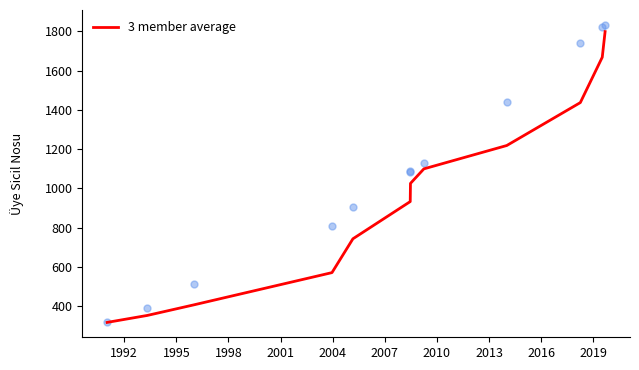

What is the highest value of the 3 member average series?

1798.7